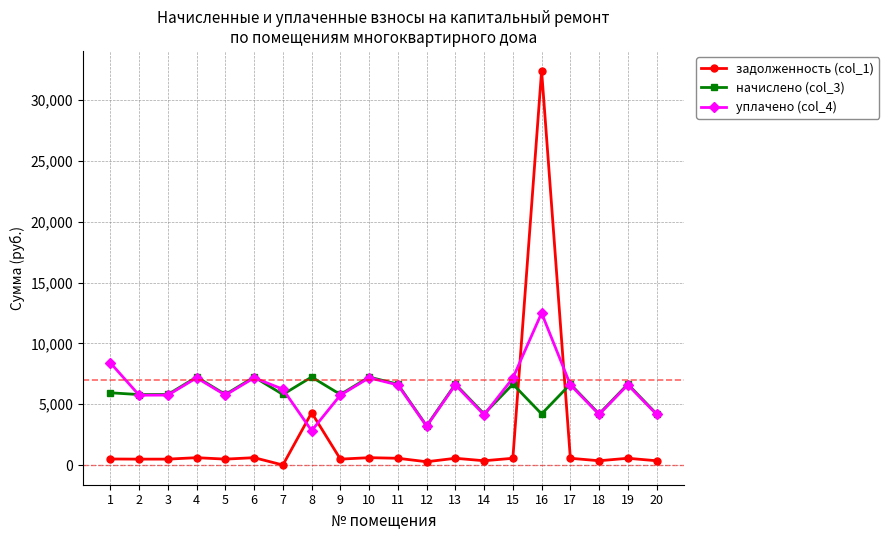

At which label is задолженность (col_1) closest to 16216?

8